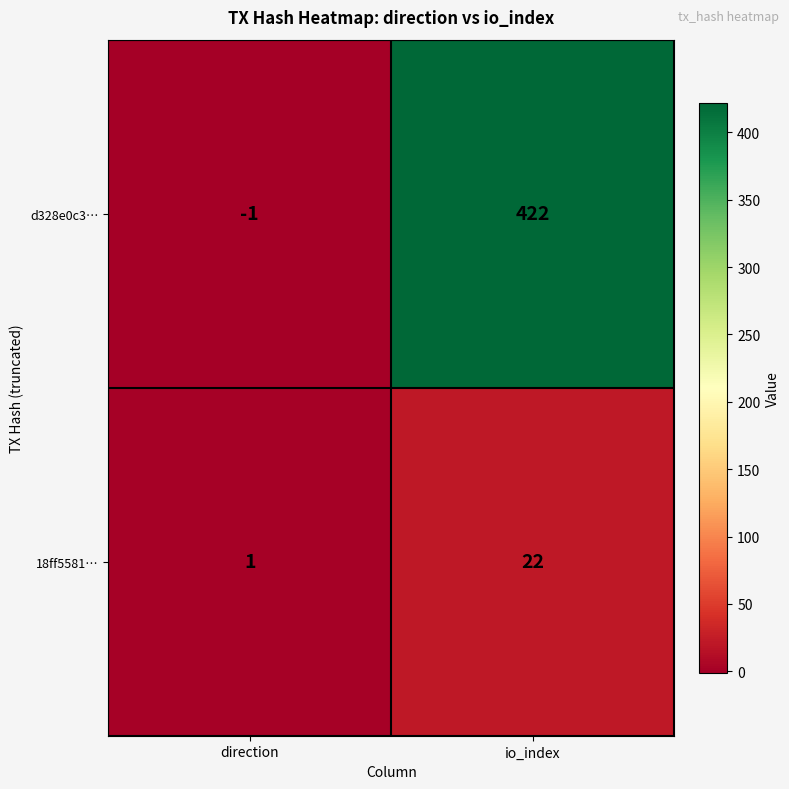

At which category is the sum across all series the highest?

io_index